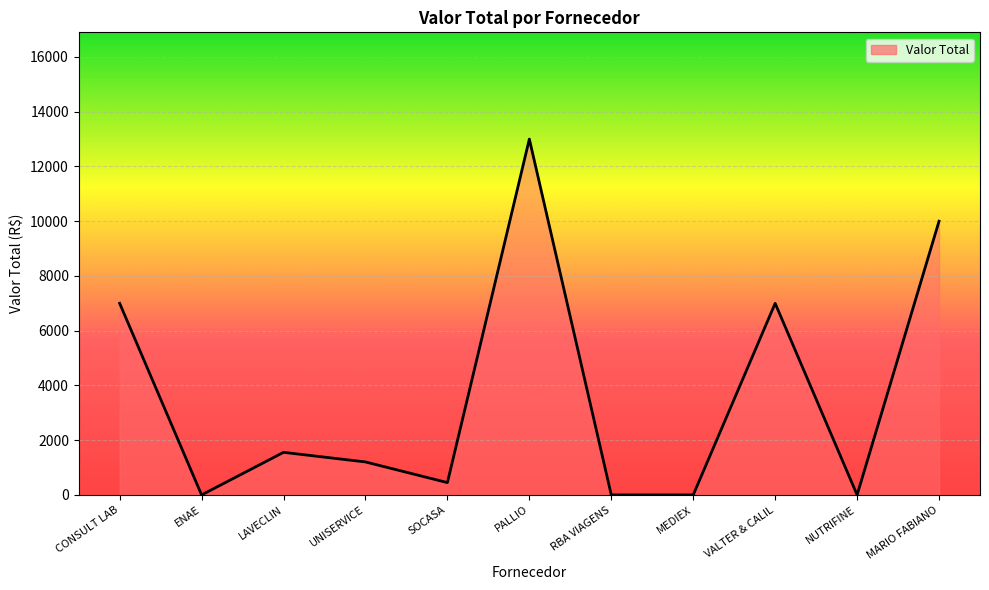

Read the value at VALTER & CALIL.

7000.0